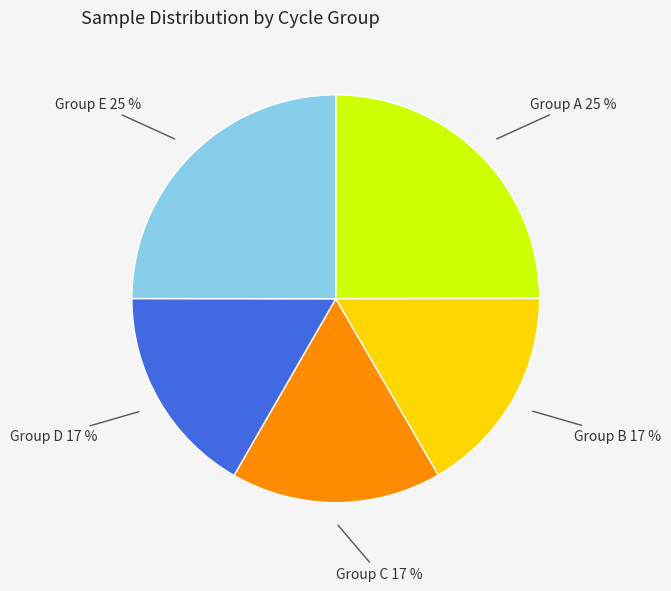

Does any single category account for the majority?

No